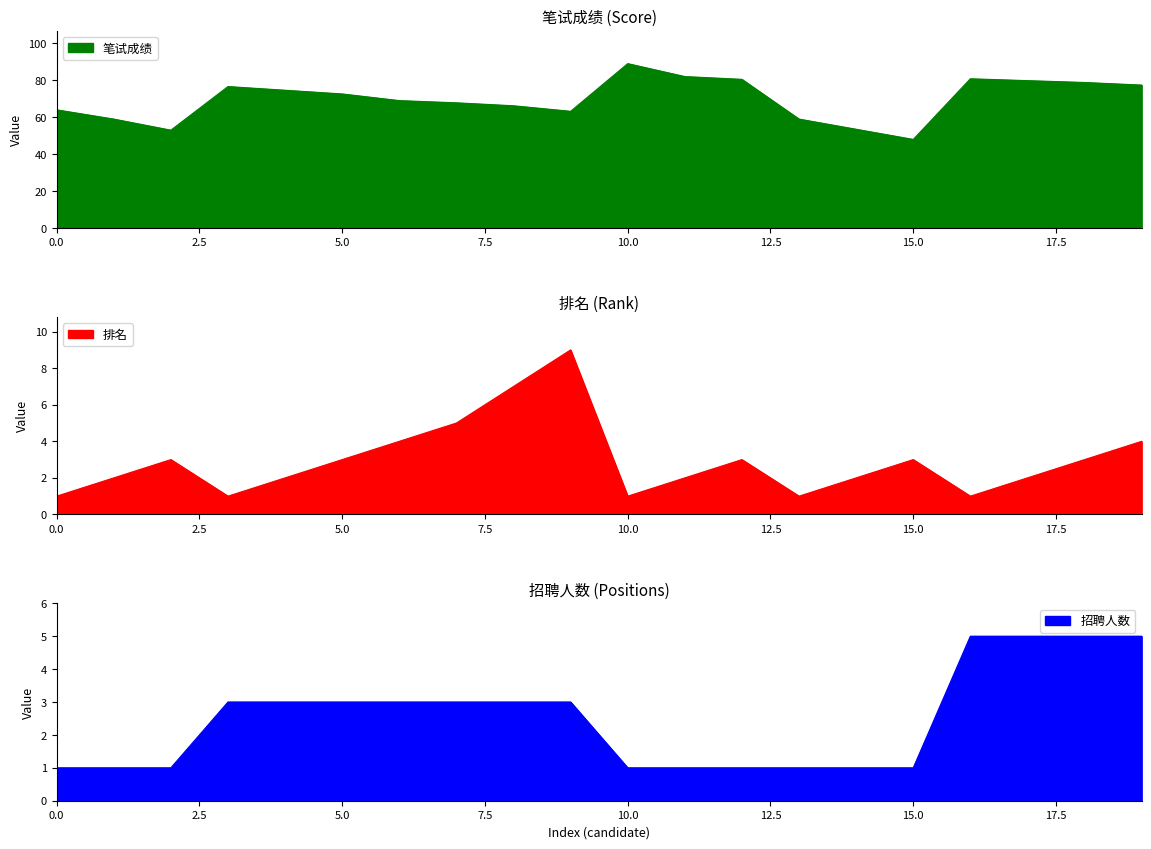

What is the lowest value of the 笔试成绩 series?

48.0